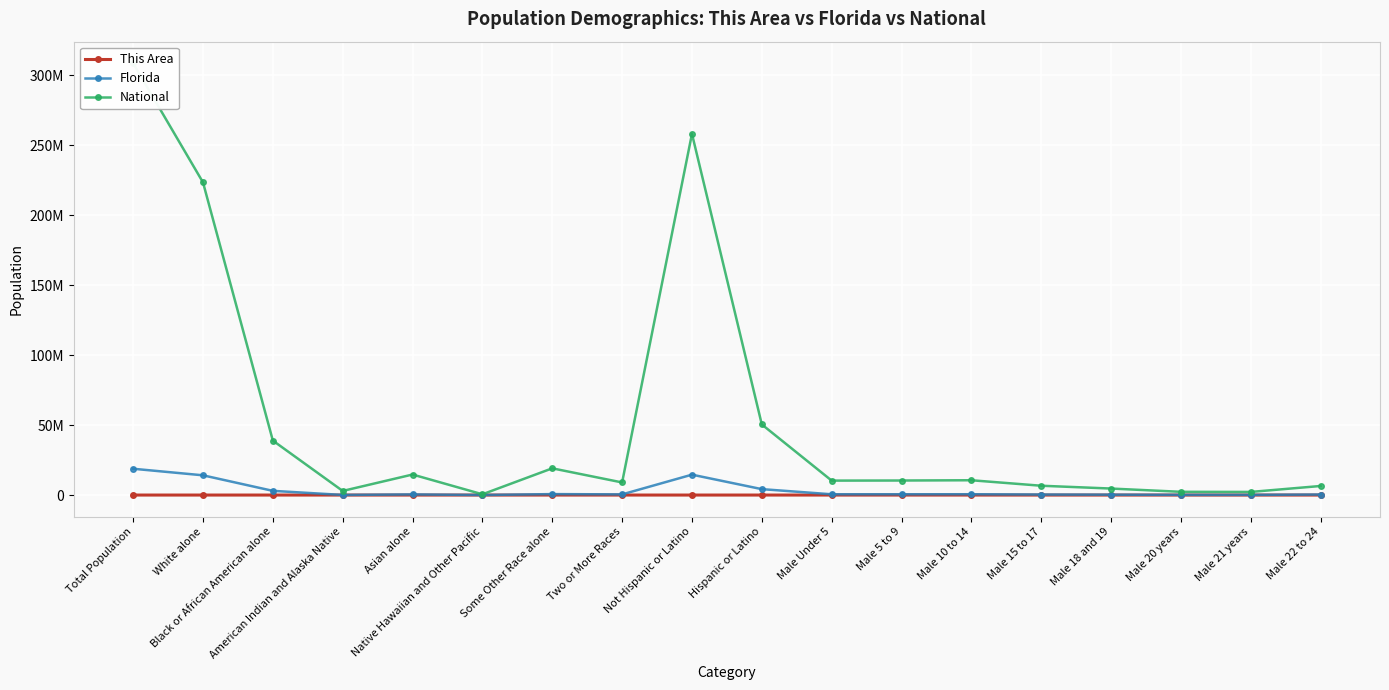

Reading left to right, list all the values displayed in this chart.

This Area: 730	443	262	3	3	6	3	10	715	15	23	25	27	16	13	6	3	16
Florida: 18801310	14109162	2999862	71458	454821	12286	681144	472577	14577504	4223806	547985	551053	578689	369264	262023	131467	126865	368731
National: 308745538	223553265	38929319	2932248	14674252	540013	19107368	9009073	258267944	50477594	10319427	10389638	10579862	6656209	4647457	2308319	2223198	6482659